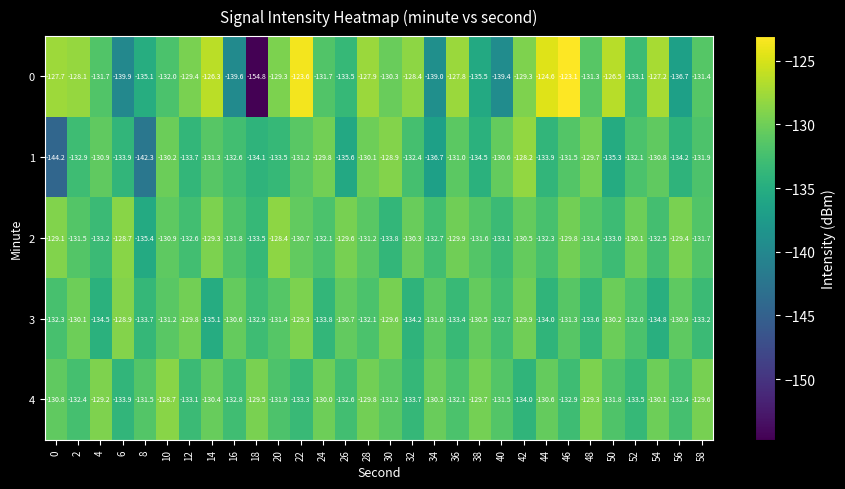

The value of 0 at 58 is -46.2. True or false?

False